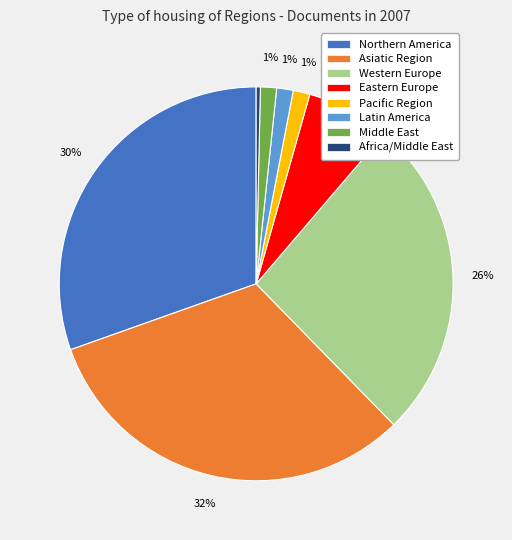

How many slices are in this pie chart?

8